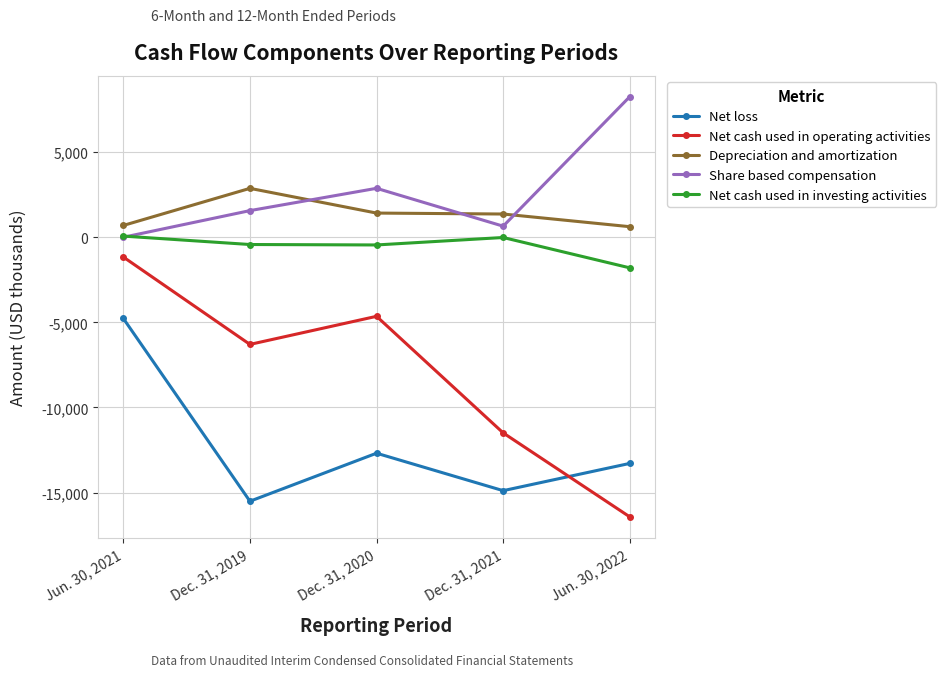

Which series changed the most between Jun. 30, 2021 and Dec. 31, 2019?

Net loss